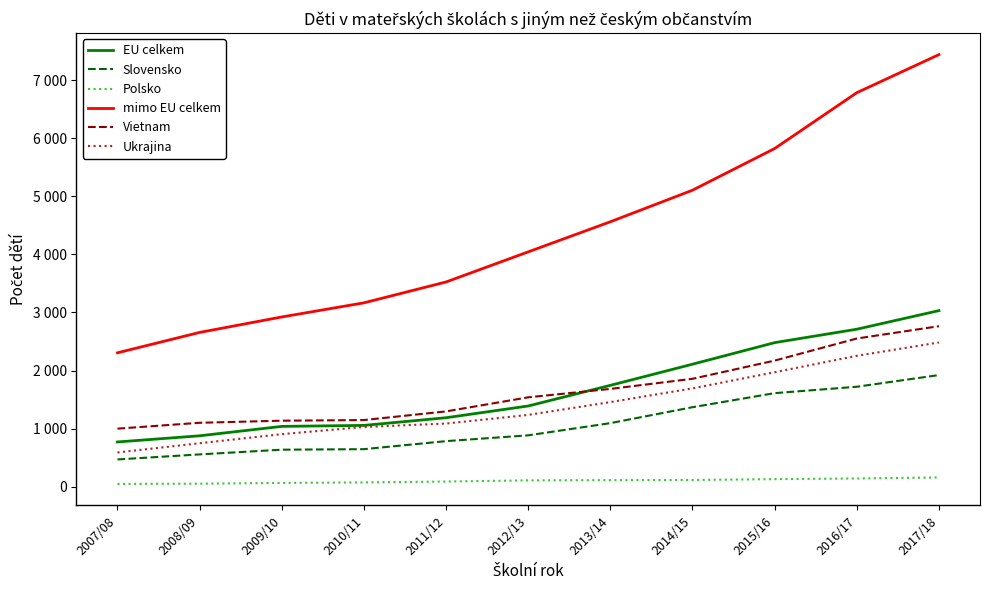

Where is EU celkem nearest to the value 1902?

2013/14